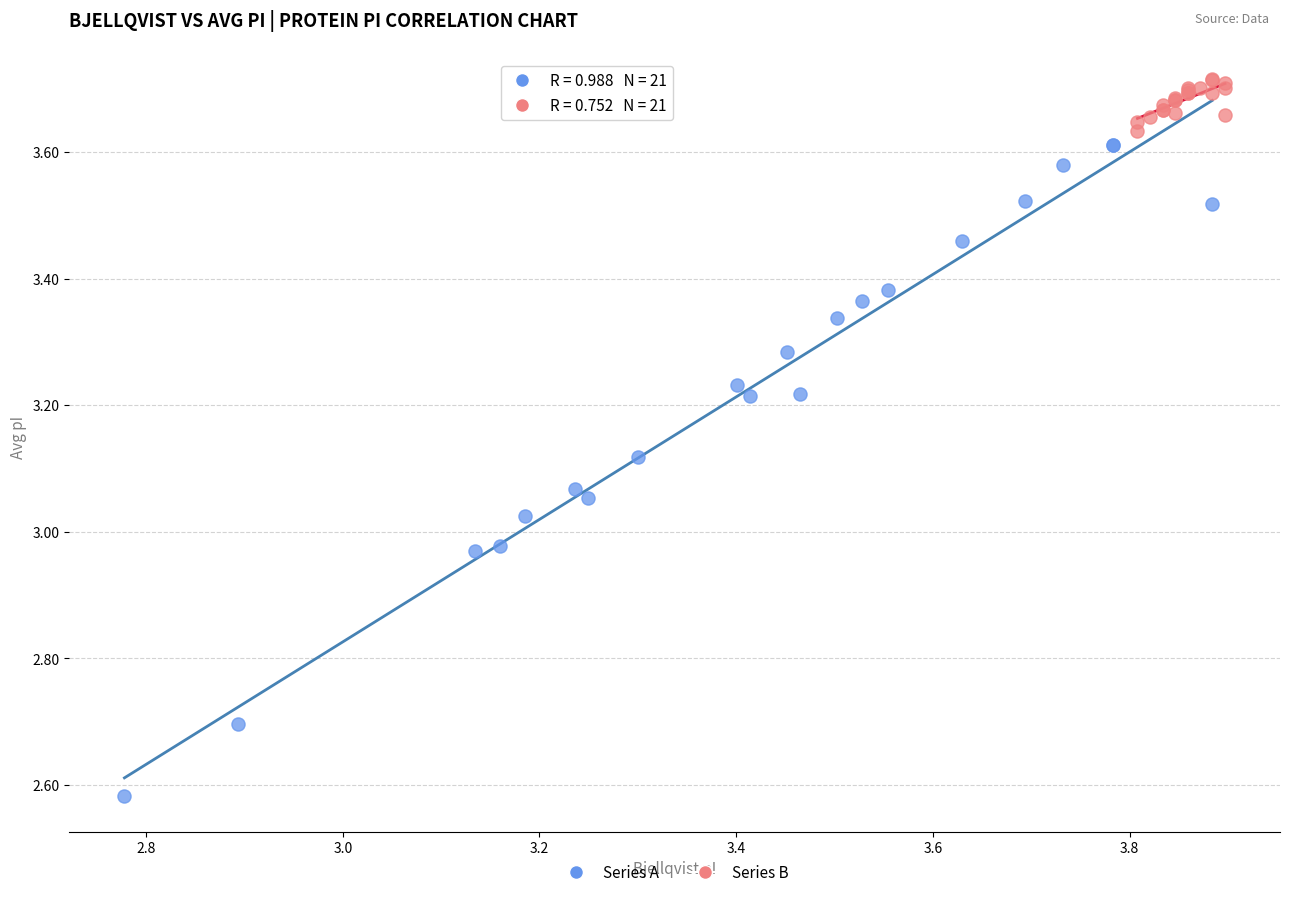

Which series contains the highest Y value?

Series B